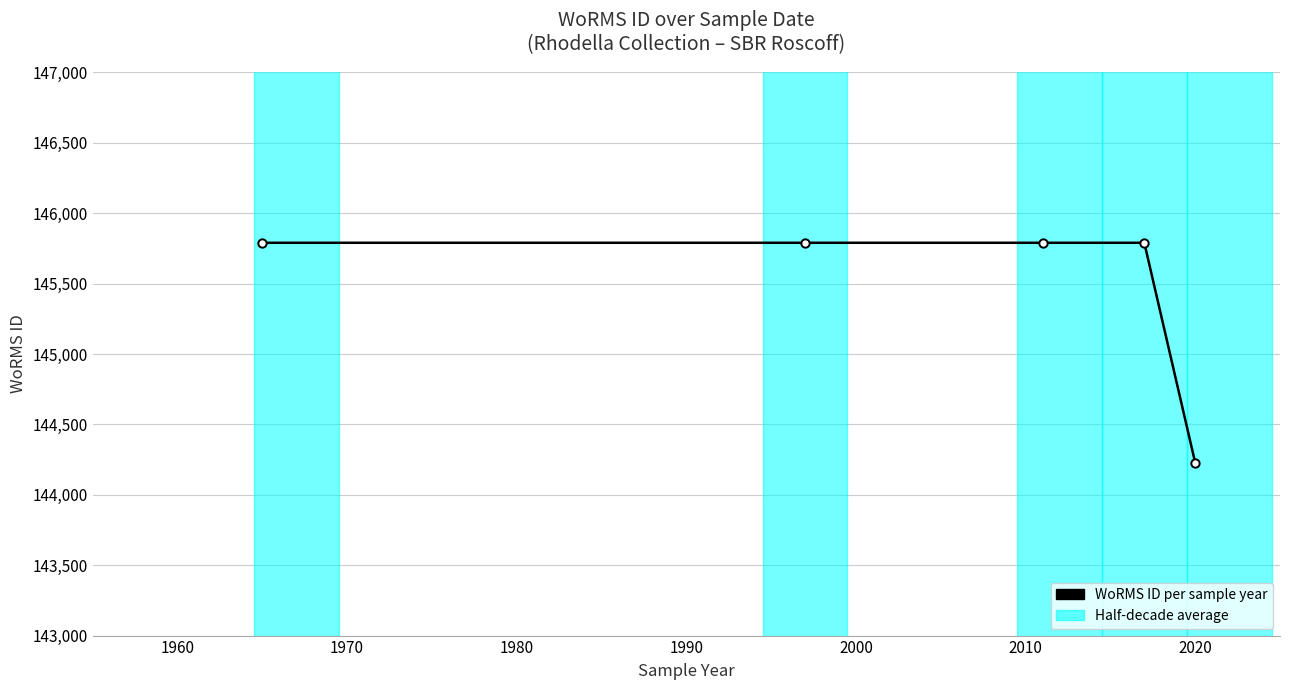

What is the difference between the maximum and minimum values?

1562